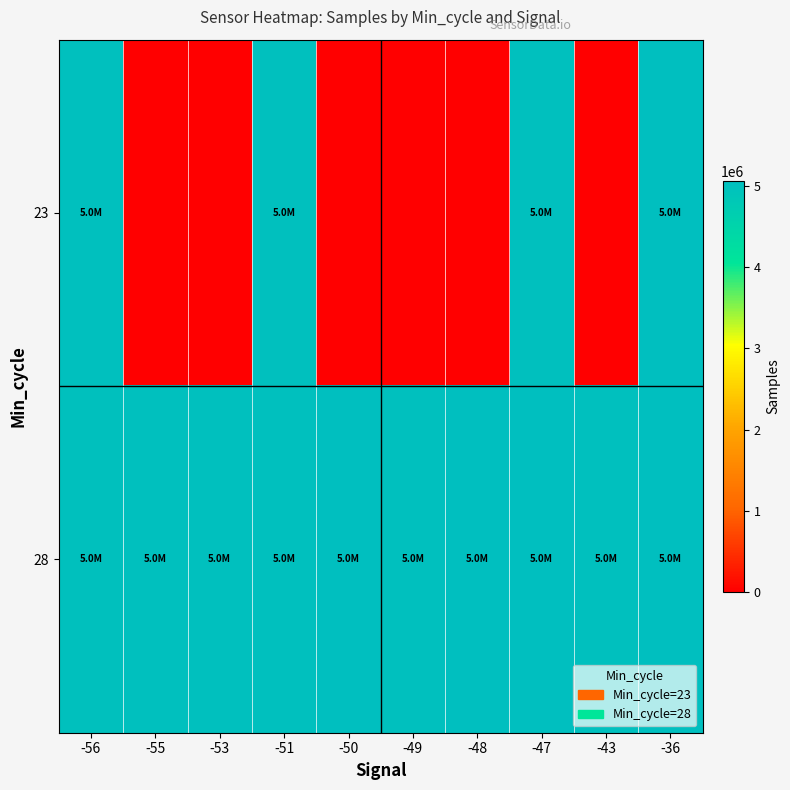

Reading left to right, what are all the values shown in this chart?

23: -56=5046615	-55=0	-53=0	-51=5046615	-50=0	-49=0	-48=0	-47=5046615	-43=0	-36=5067733
28: -56=5028147	-55=5037725	-53=5038016	-51=5031083	-50=5049058	-49=5042140	-48=5055142	-47=5054081	-43=5035851	-36=5068149